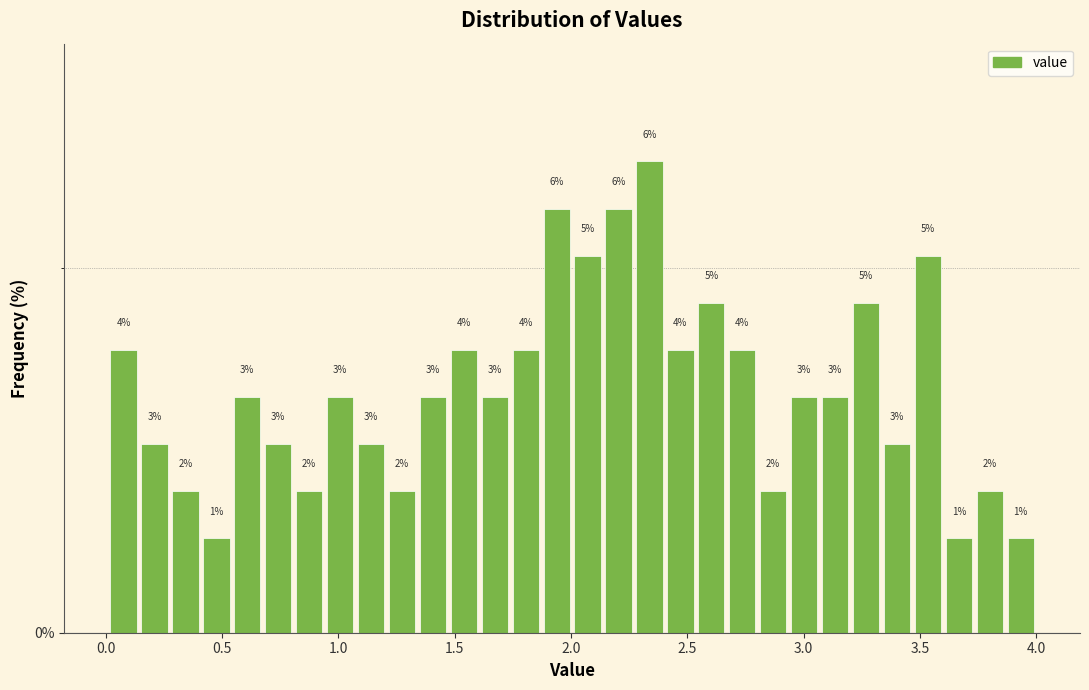

Around what value on the x-axis is the tallest bar? Give the approximate position of its centre, as read against the axis.

2.35